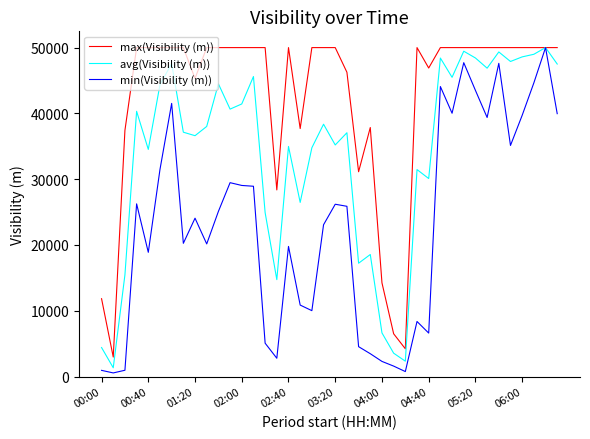

True or false: min(Visibility (m)) has more than 2 points higher than both neighbors.

True